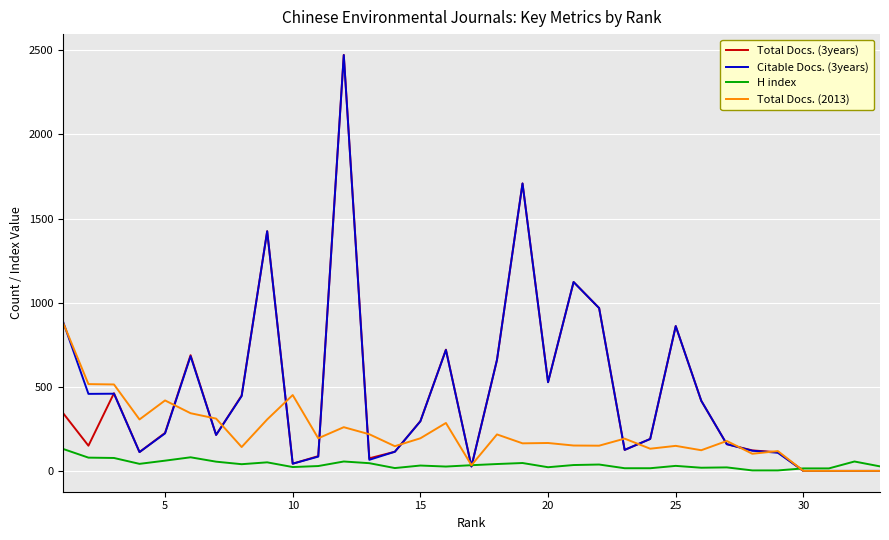

Which series has the largest range (max minus min)?

Total Docs. (3years)